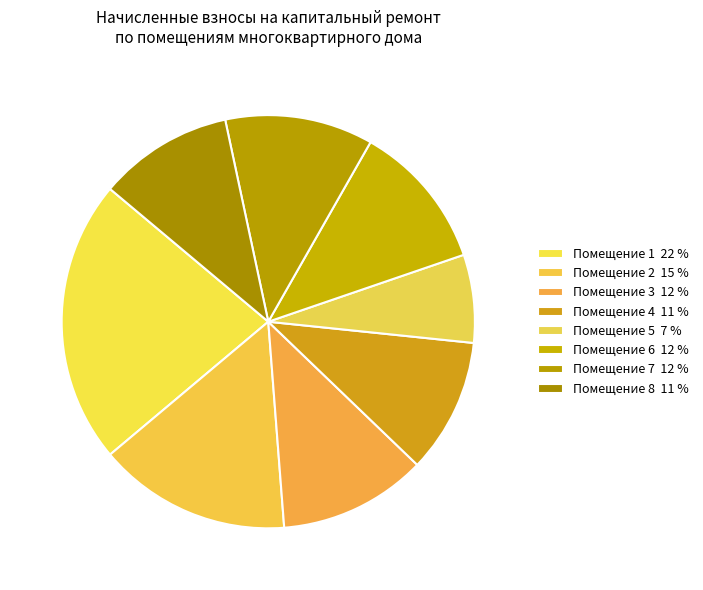

Does any single category account for the majority?

No